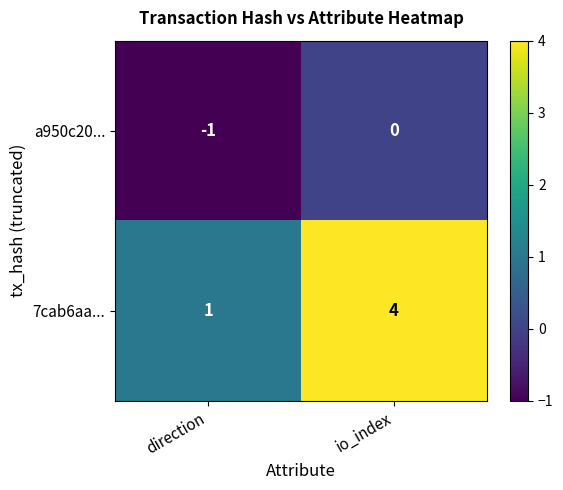

True or false: a950c20... has a value of -1 at io_index.

False